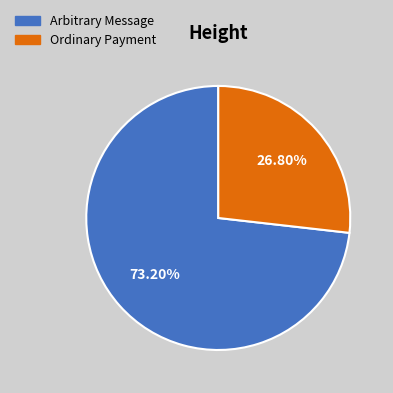

Which slice represents more than half of the pie?

Arbitrary Message